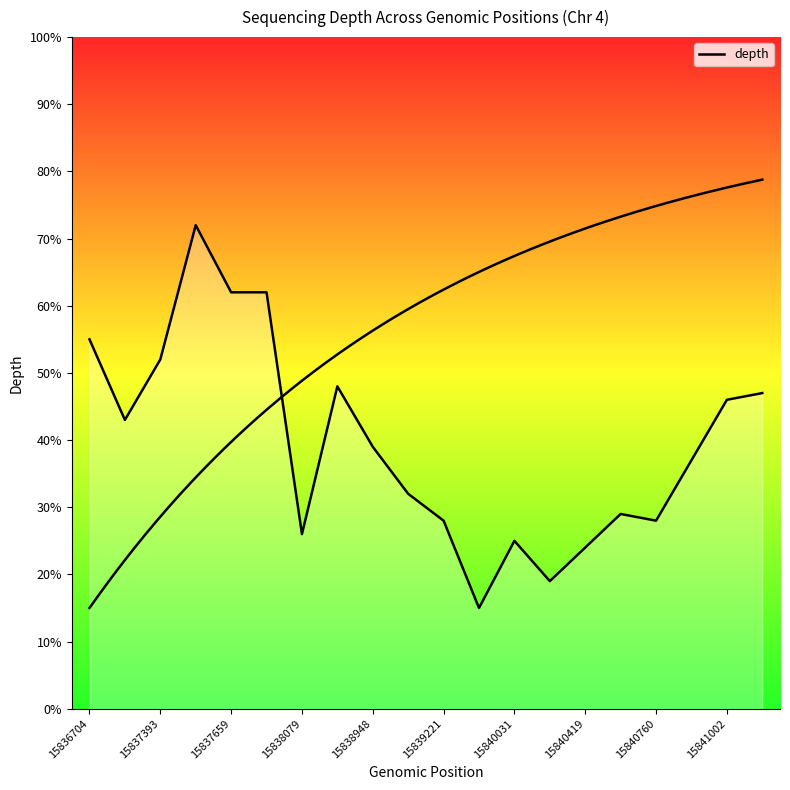

The value at 15839221 is 14. True or false?

False